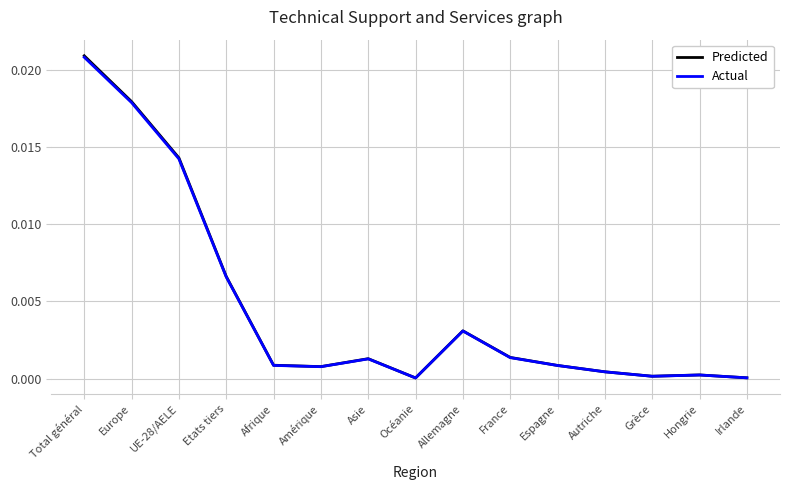

Which label corresponds to the largest value in the chart?

Total général